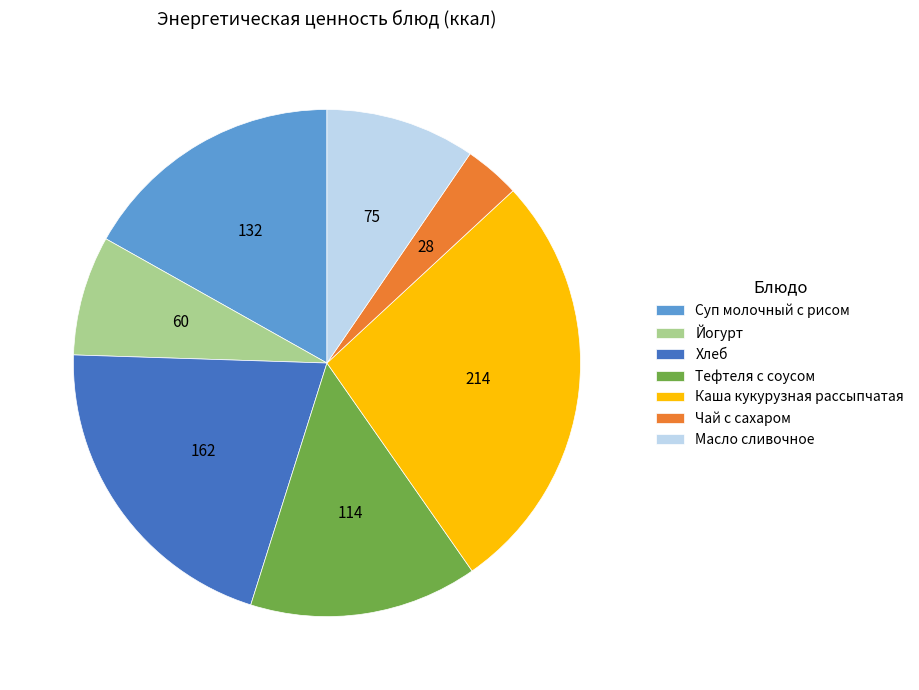

Which slice is the largest?

Каша кукурузная рассыпчатая